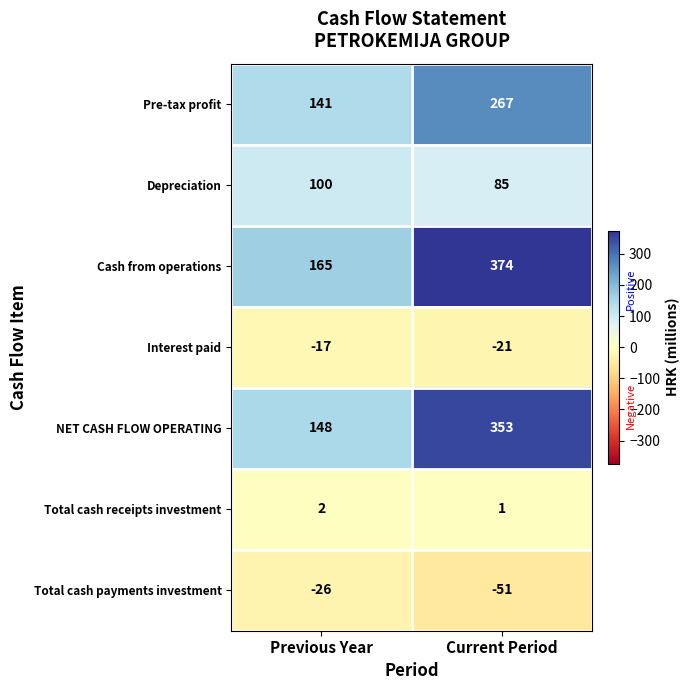

Rank the series at Current Period from highest to lowest value.

Cash from operations, NET CASH FLOW OPERATING, Pre-tax profit, Depreciation, Total cash receipts investment, Interest paid, Total cash payments investment